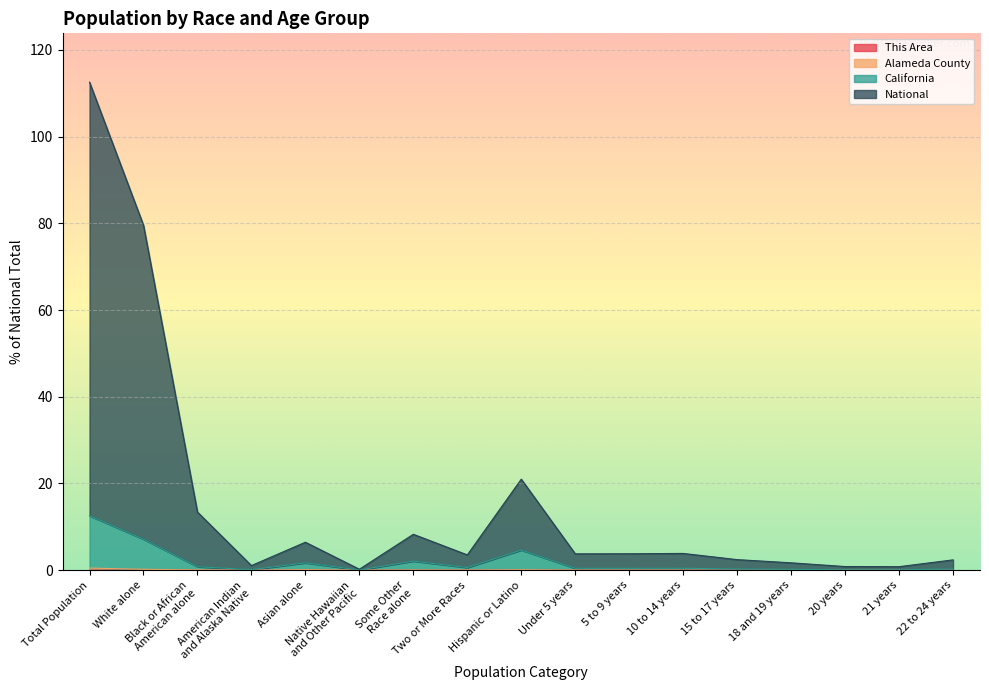

Rank the categories by National value from lowest to highest.

Native Hawaiian
and Other Pacific, 21 years, 20 years, American Indian
and Alaska Native, 18 and 19 years, 22 to 24 years, 15 to 17 years, Two or More Races, Under 5 years, 5 to 9 years, 10 to 14 years, Asian alone, Some Other
Race alone, Black or African
American alone, Hispanic or Latino, White alone, Total Population